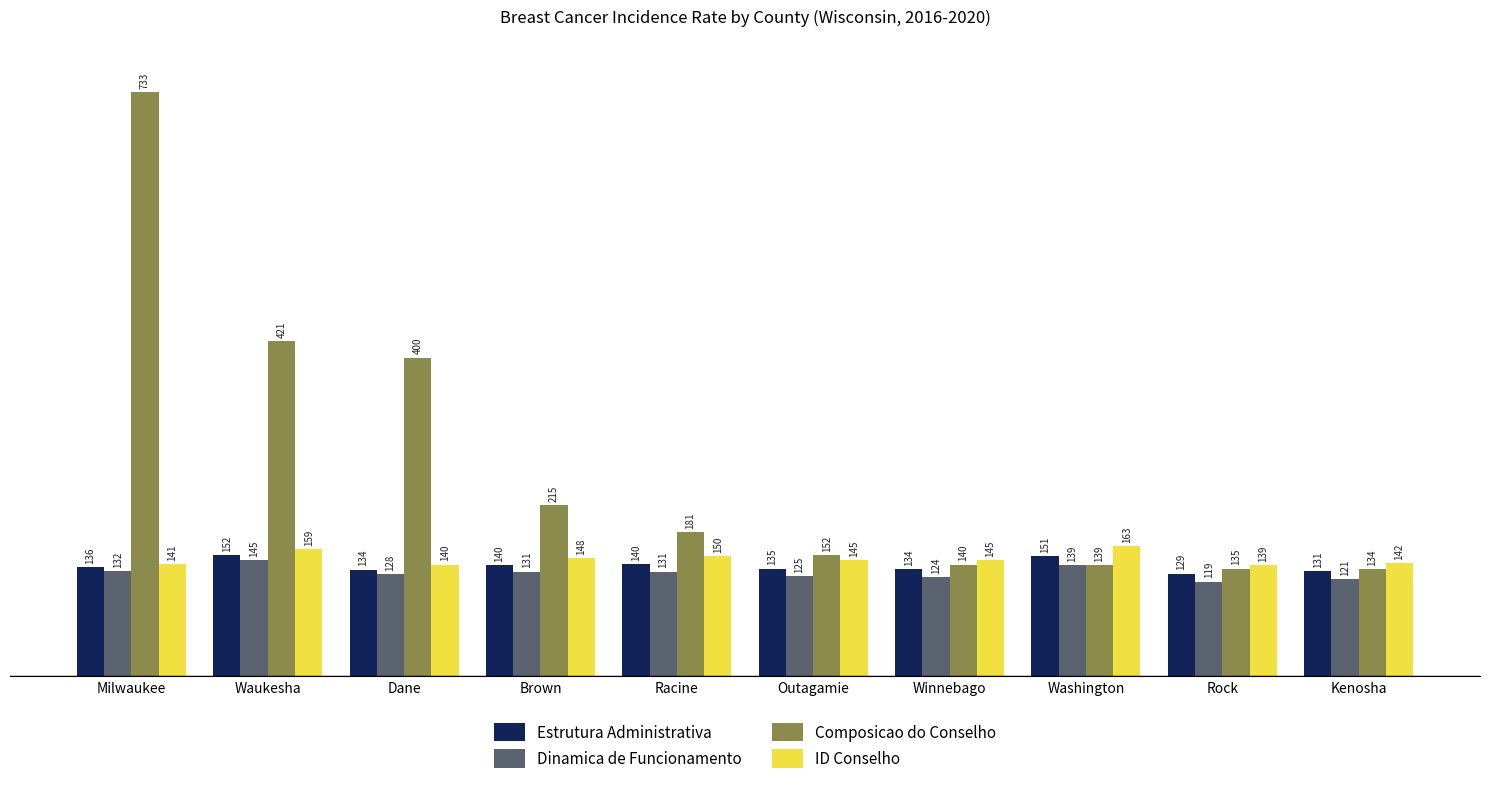

Which series has the largest range (max minus min)?

Composicao do Conselho